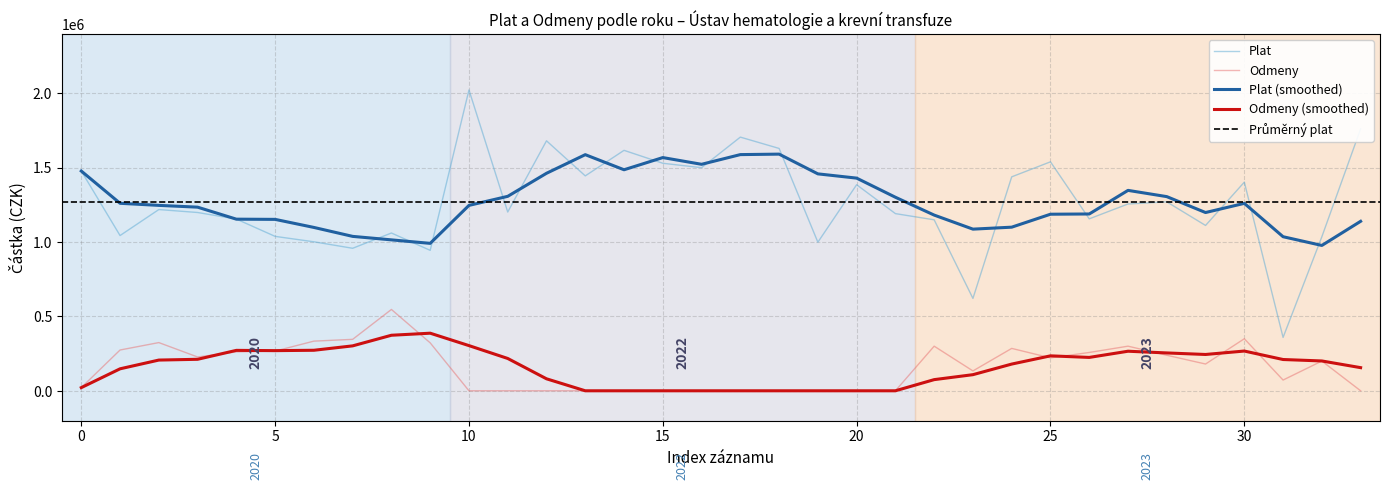

What is the difference between the highest and lowest values at 2023?

849791